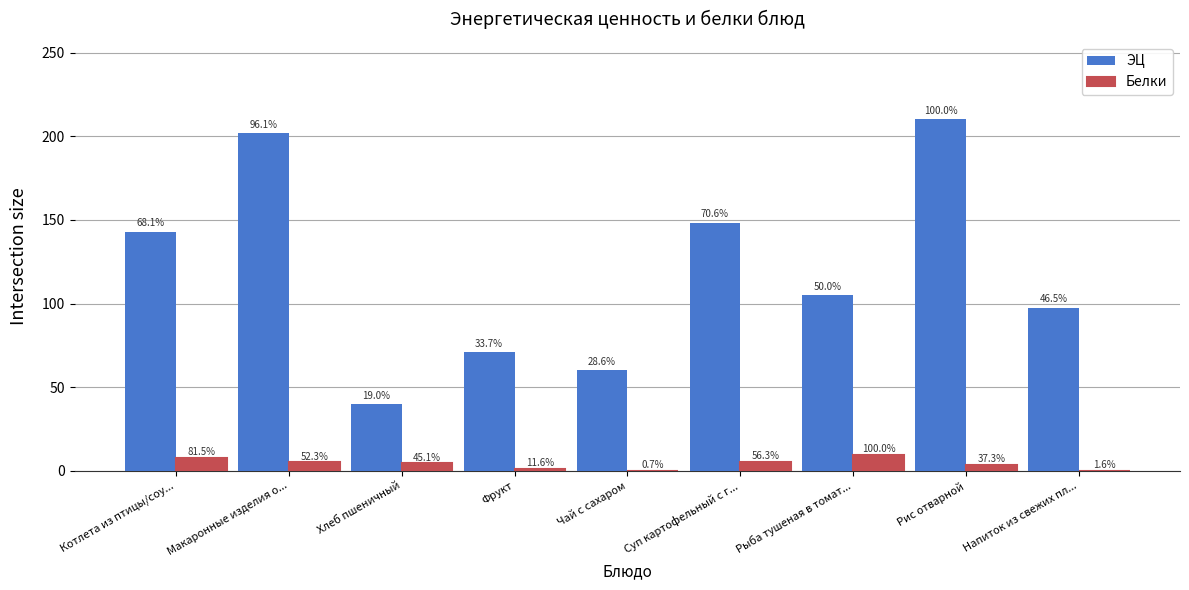

The ЭЦ series shows 210.1 at Рис отварной. True or false?

True